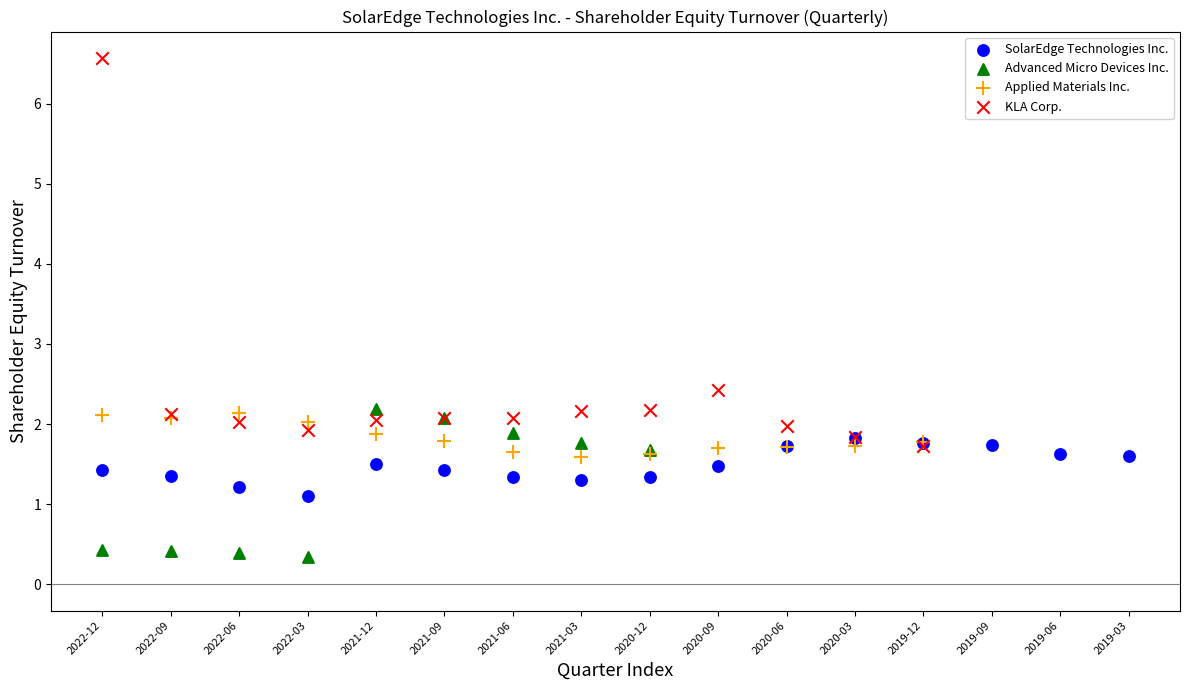

Which series reaches the minimum Y coordinate?

Advanced Micro Devices Inc.